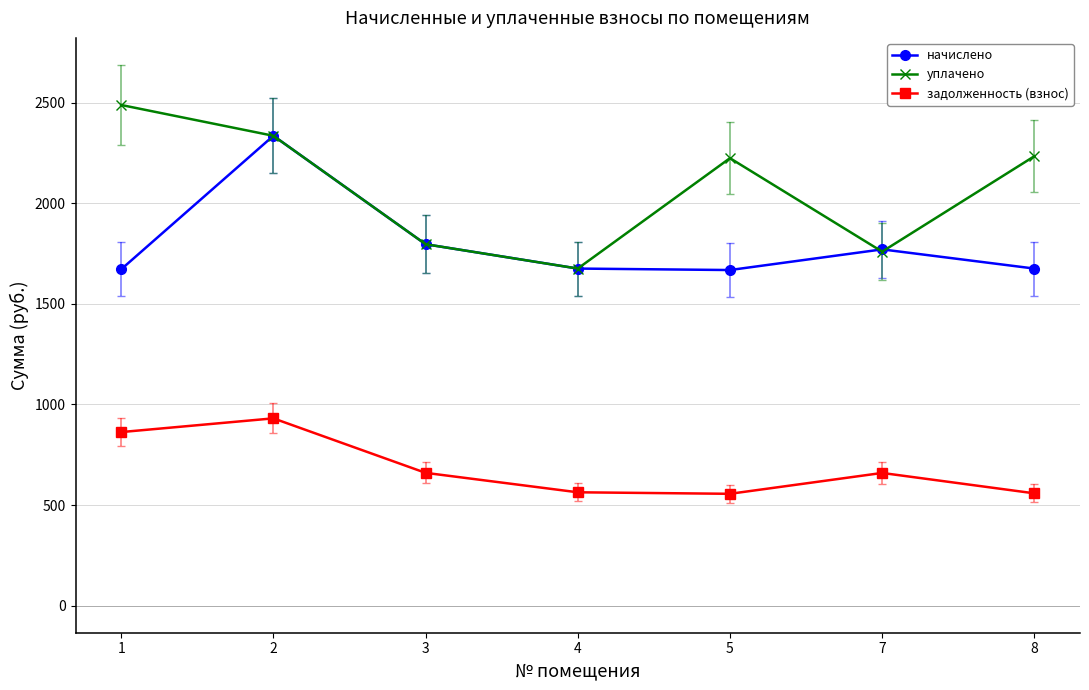

True or false: уплачено has a value of 1796.3 at 3.

True